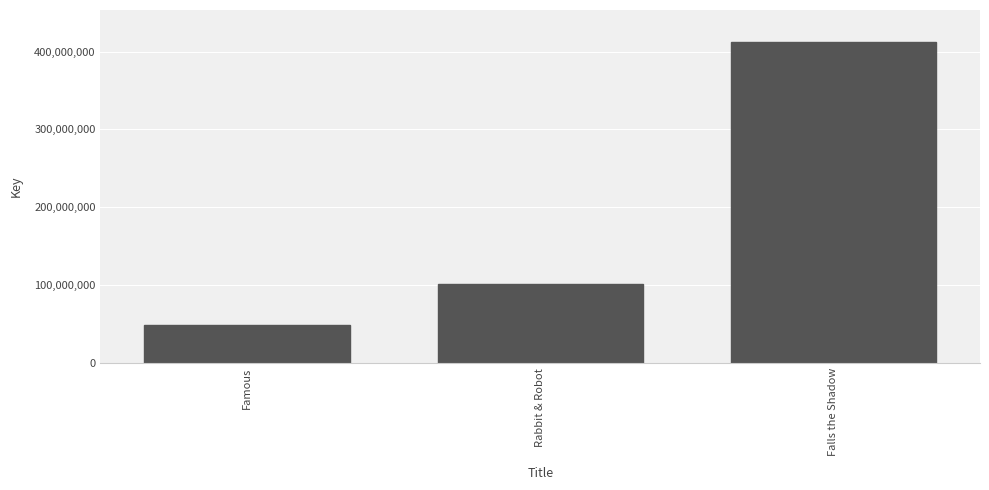

Reading left to right, transcribe all the data shown in this chart.

48183616	100872862	412325254